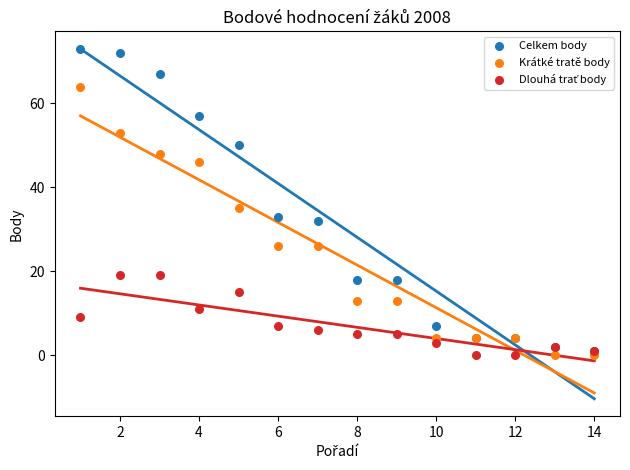

In the Celkem body series, what Y value is closest to 37?

33